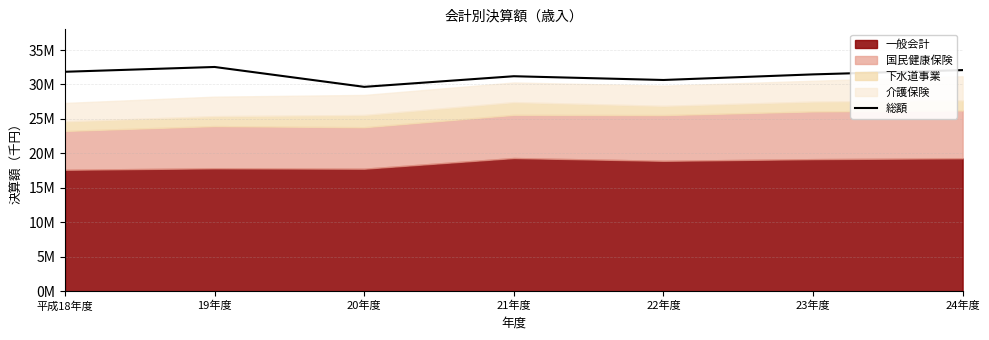

What is the minimum value shown in the chart?

29653431